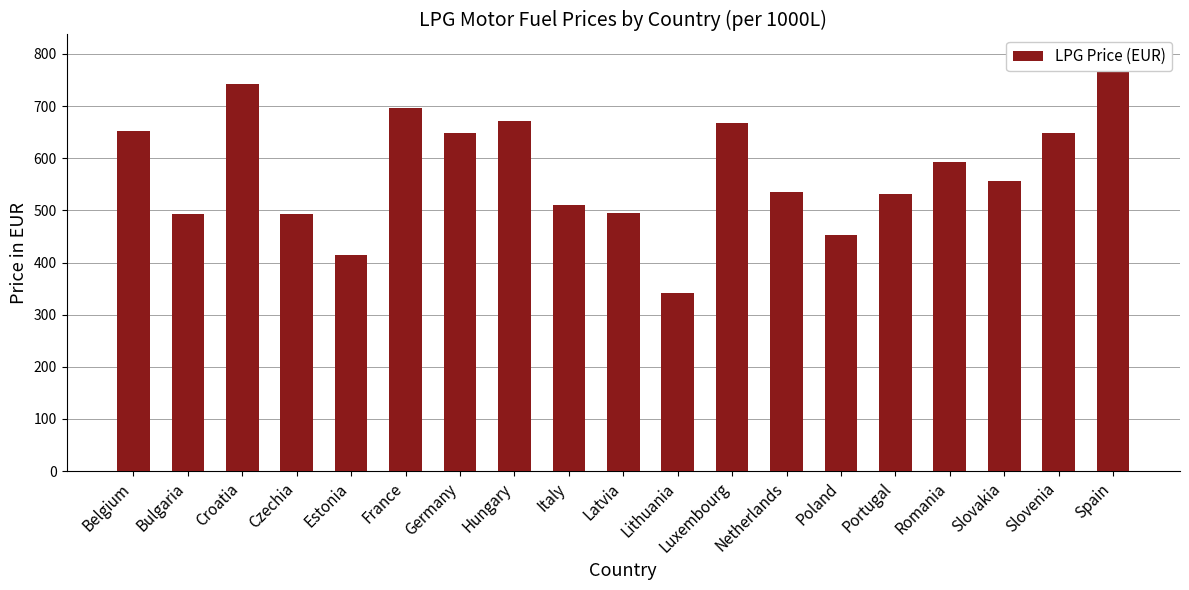

List the labels in order of value, largest first.

Spain, Croatia, France, Hungary, Luxembourg, Belgium, Slovenia, Germany, Romania, Slovakia, Netherlands, Portugal, Italy, Latvia, Bulgaria, Czechia, Poland, Estonia, Lithuania